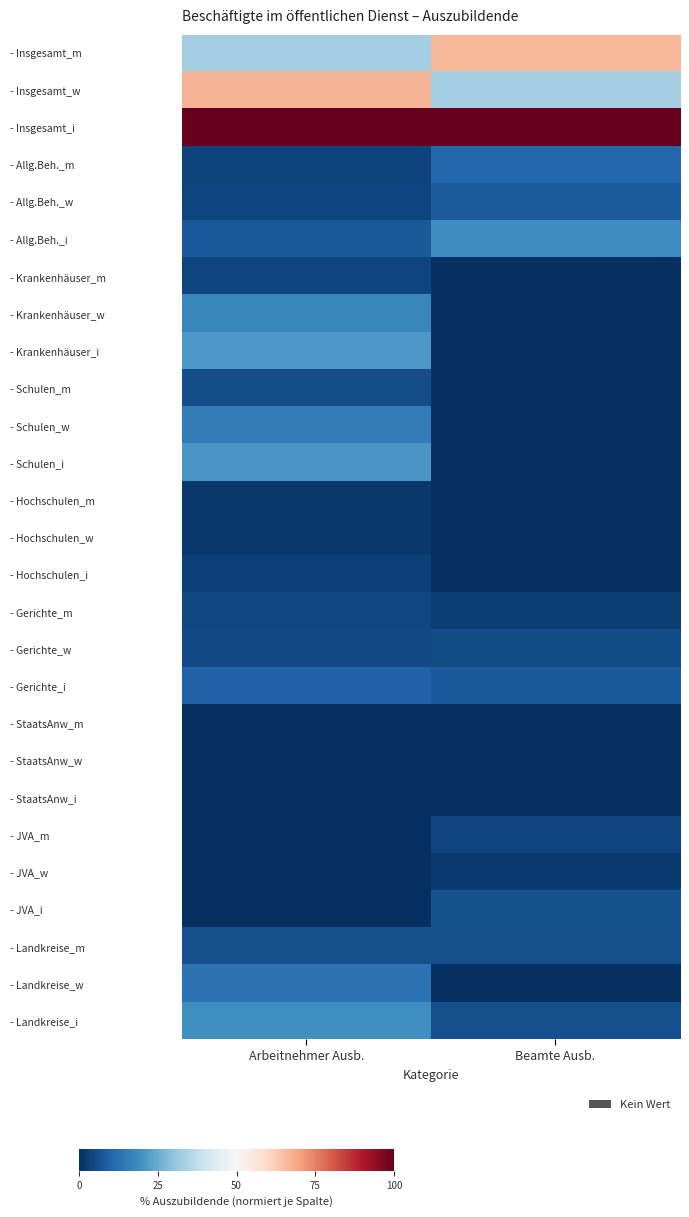

Reading left to right, transcribe all the data shown in this chart.

- Insgesamt_m: Arbeitnehmer Ausb.=32.8	Beamte Ausb.=66.7
- Insgesamt_w: Arbeitnehmer Ausb.=67.2	Beamte Ausb.=33.3
- Insgesamt_i: Arbeitnehmer Ausb.=100.0	Beamte Ausb.=100.0
- Allg.Beh._m: Arbeitnehmer Ausb.=3.7	Beamte Ausb.=10.6
- Allg.Beh._w: Arbeitnehmer Ausb.=4.1	Beamte Ausb.=8.3
- Allg.Beh._i: Arbeitnehmer Ausb.=7.8	Beamte Ausb.=19.0
- Krankenhäuser_m: Arbeitnehmer Ausb.=4.1	Beamte Ausb.=0.0
- Krankenhäuser_w: Arbeitnehmer Ausb.=17.2	Beamte Ausb.=0.0
- Krankenhäuser_i: Arbeitnehmer Ausb.=21.3	Beamte Ausb.=0.0
- Schulen_m: Arbeitnehmer Ausb.=5.7	Beamte Ausb.=0.0
- Schulen_w: Arbeitnehmer Ausb.=15.0	Beamte Ausb.=0.0
- Schulen_i: Arbeitnehmer Ausb.=20.7	Beamte Ausb.=0.0
- Hochschulen_m: Arbeitnehmer Ausb.=1.9	Beamte Ausb.=0.0
- Hochschulen_w: Arbeitnehmer Ausb.=1.6	Beamte Ausb.=0.0
- Hochschulen_i: Arbeitnehmer Ausb.=3.5	Beamte Ausb.=0.0
- Gerichte_m: Arbeitnehmer Ausb.=4.4	Beamte Ausb.=2.4
- Gerichte_w: Arbeitnehmer Ausb.=5.0	Beamte Ausb.=5.4
- Gerichte_i: Arbeitnehmer Ausb.=9.4	Beamte Ausb.=7.9
- StaatsAnw_m: Arbeitnehmer Ausb.=0.0	Beamte Ausb.=0.0
- StaatsAnw_w: Arbeitnehmer Ausb.=0.0	Beamte Ausb.=0.0
- StaatsAnw_i: Arbeitnehmer Ausb.=0.0	Beamte Ausb.=0.0
- JVA_m: Arbeitnehmer Ausb.=0.1	Beamte Ausb.=4.2
- JVA_w: Arbeitnehmer Ausb.=0.1	Beamte Ausb.=2.2
- JVA_i: Arbeitnehmer Ausb.=0.2	Beamte Ausb.=6.4
- Landkreise_m: Arbeitnehmer Ausb.=6.2	Beamte Ausb.=6.2
- Landkreise_w: Arbeitnehmer Ausb.=13.0	Beamte Ausb.=0.1
- Landkreise_i: Arbeitnehmer Ausb.=19.2	Beamte Ausb.=6.2